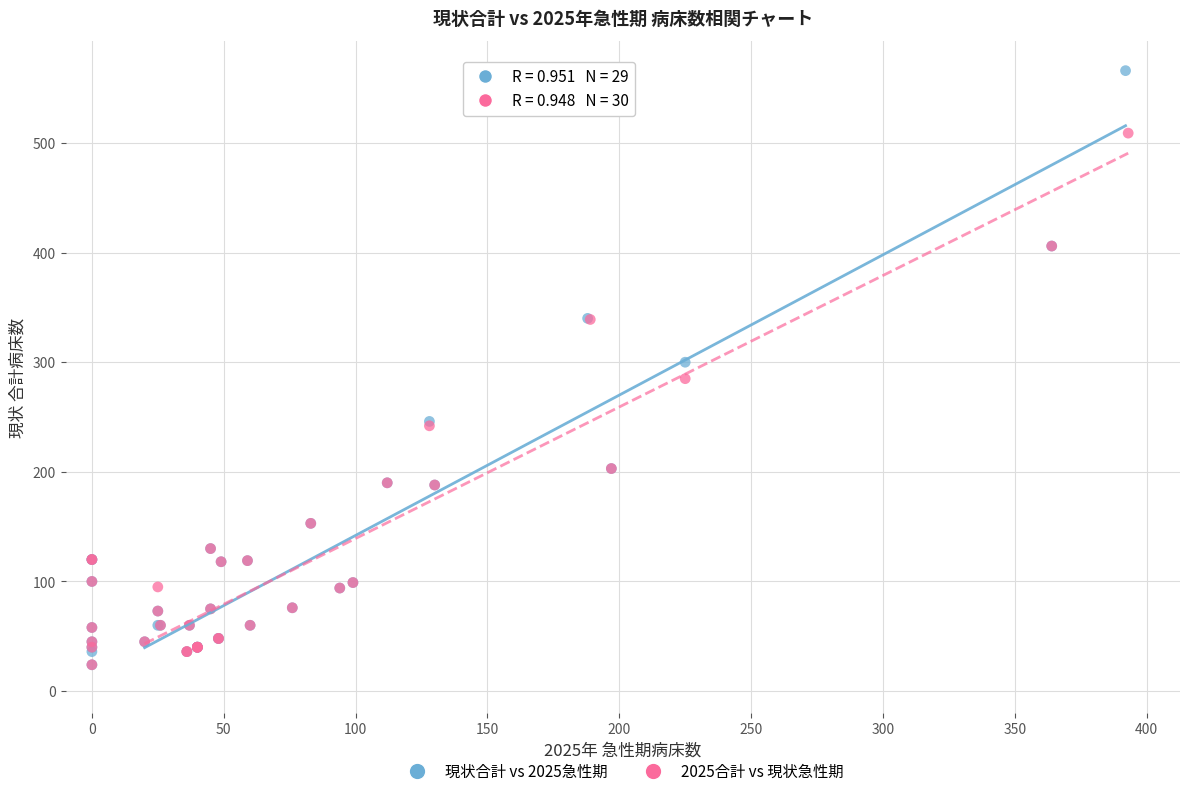

Which series has the widest spread of Y values?

現状合計 vs 2025急性期